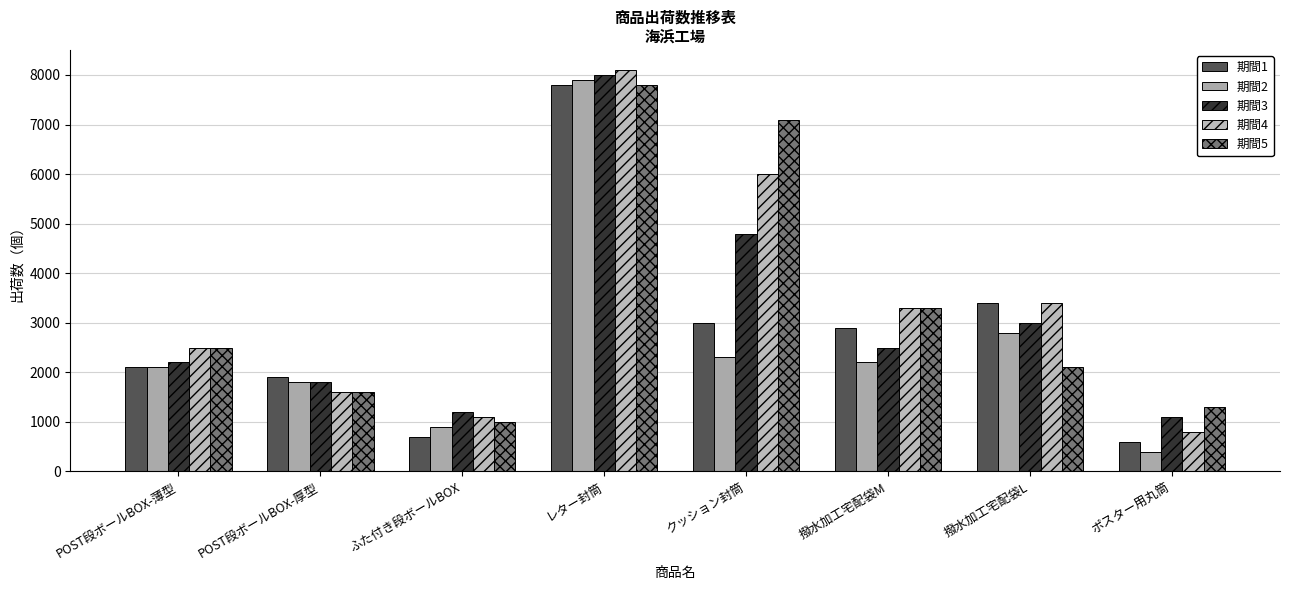

Reading left to right, transcribe all the data shown in this chart.

期間1: 2100	1900	700	7800	3000	2900	3400	600
期間2: 2100	1800	900	7900	2300	2200	2800	400
期間3: 2200	1800	1200	8000	4800	2500	3000	1100
期間4: 2500	1600	1100	8100	6000	3300	3400	800
期間5: 2500	1600	1000	7800	7100	3300	2100	1300